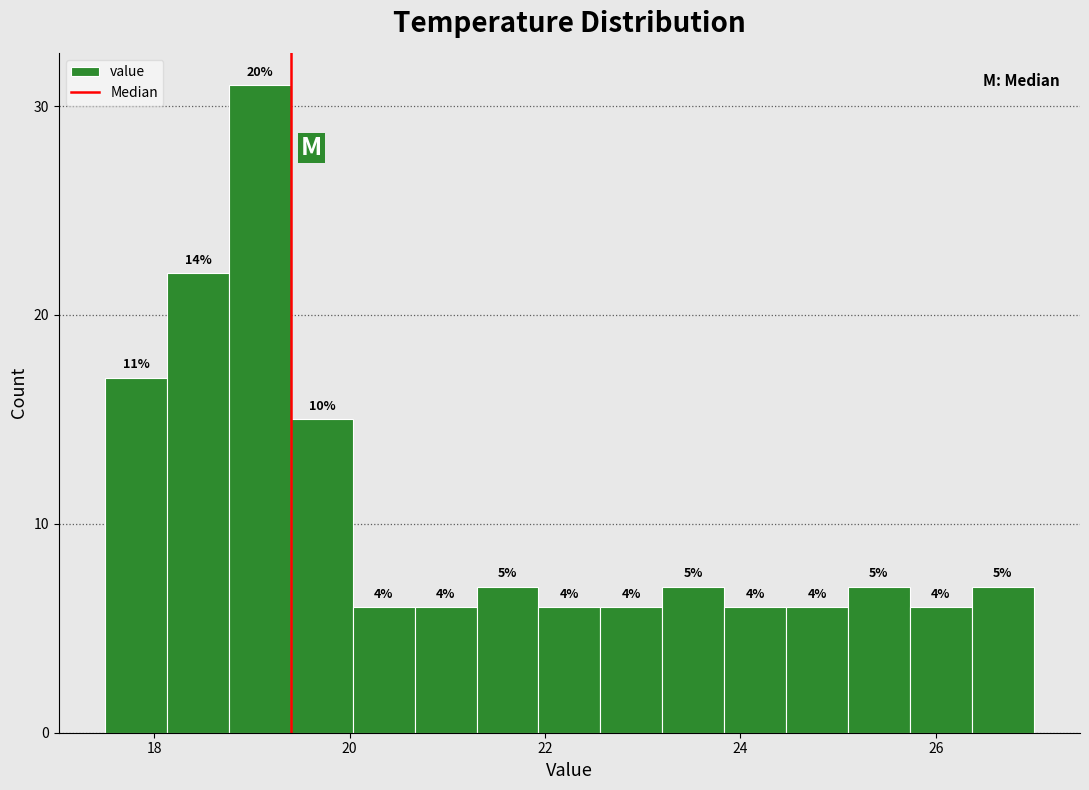

Around what value on the x-axis is the tallest bar? Give the approximate position of its centre, as read against the axis.

19.0